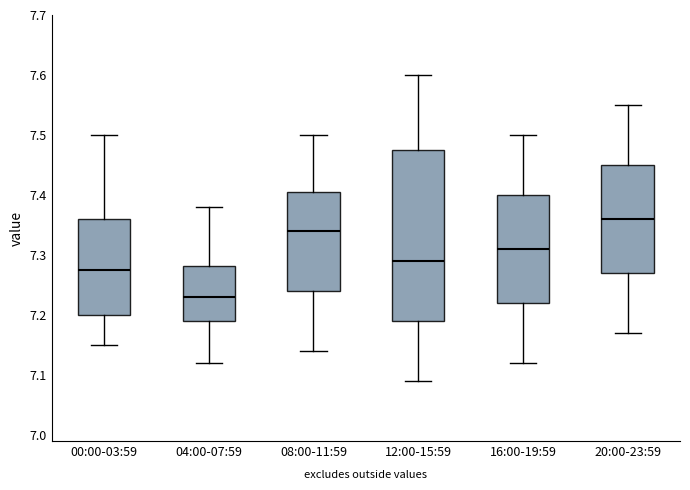

Reading left to right, transcribe this box plot: for each box, give where its median line is, the range the box spans, and where its two whiskers end, as read against the y-axis. The values are not printed on the chart, so give them approximately, as read against the axis.

00:00-03:59: median 7.28, box 7.20 to 7.36, whiskers 7.15 to 7.50
04:00-07:59: median 7.23, box 7.19 to 7.28, whiskers 7.12 to 7.38
08:00-11:59: median 7.34, box 7.24 to 7.41, whiskers 7.14 to 7.50
12:00-15:59: median 7.29, box 7.19 to 7.48, whiskers 7.09 to 7.60
16:00-19:59: median 7.31, box 7.22 to 7.40, whiskers 7.12 to 7.50
20:00-23:59: median 7.36, box 7.27 to 7.45, whiskers 7.17 to 7.55